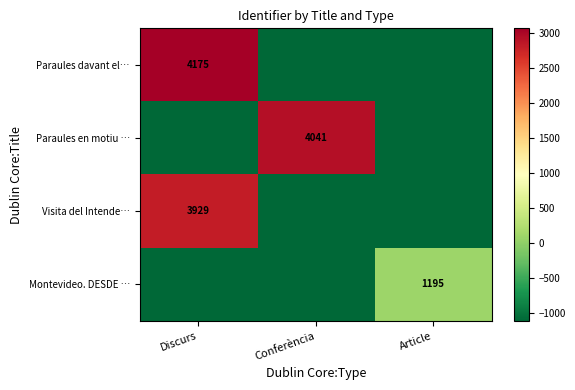

Which series has the largest total across all categories?

Paraules davant el…